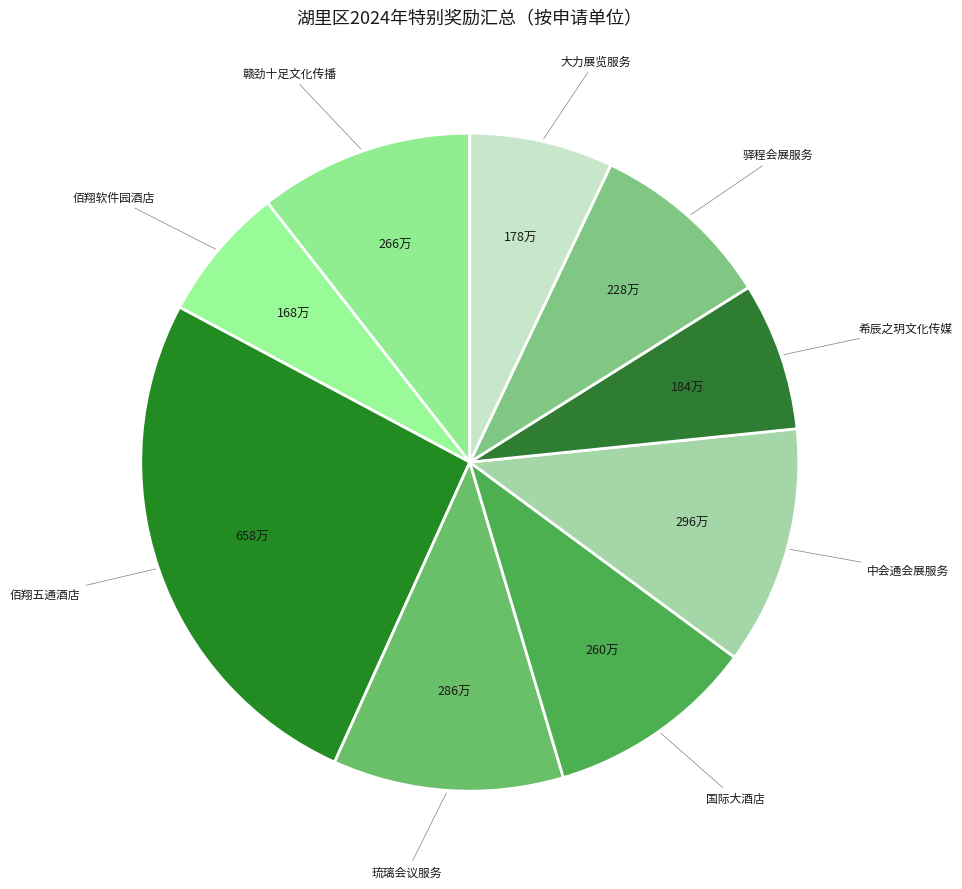

Combined, do 国际大酒店 and 佰翔五通酒店 account for over 50%?

No